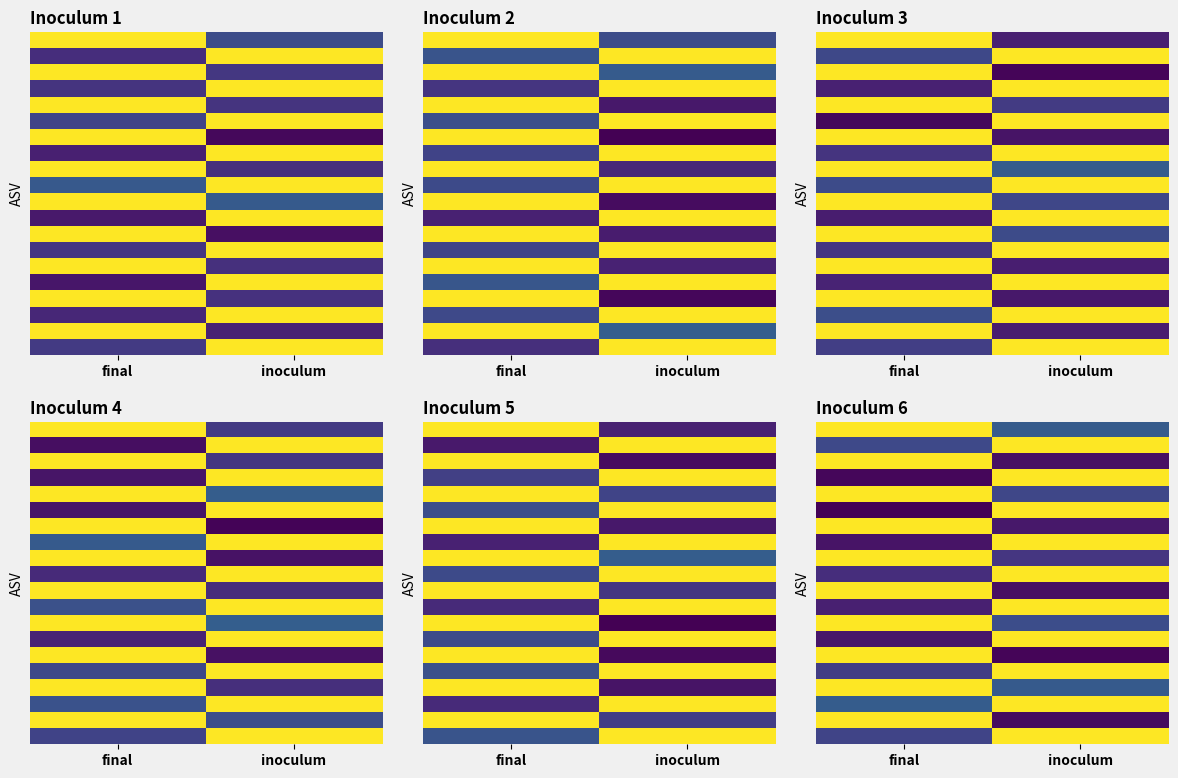

At which category is the sum across all series the highest?

inoculum